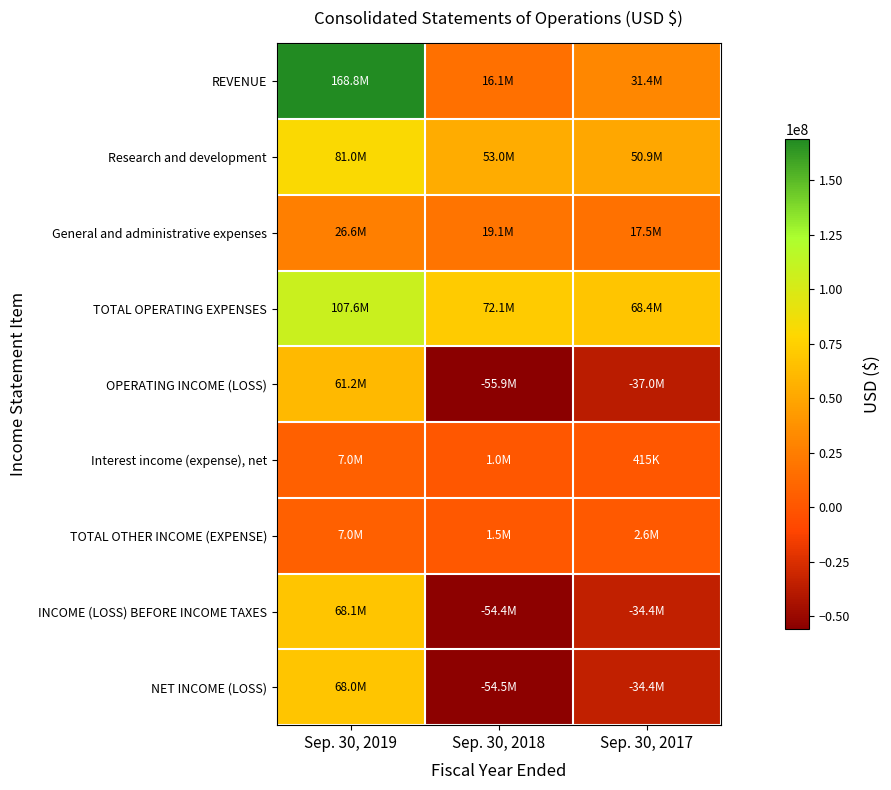

Which series changed the most between Sep. 30, 2019 and Sep. 30, 2018?

REVENUE